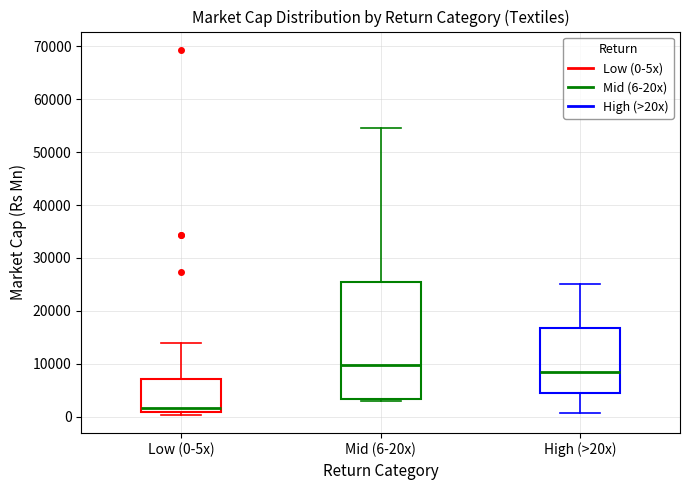

Which box is the tallest, from its lower edge to its upper edge?

Mid (6-20x)